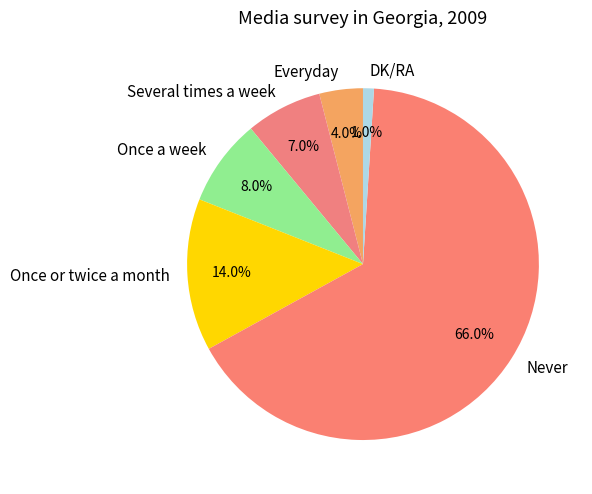

How many slices are in this pie chart?

6